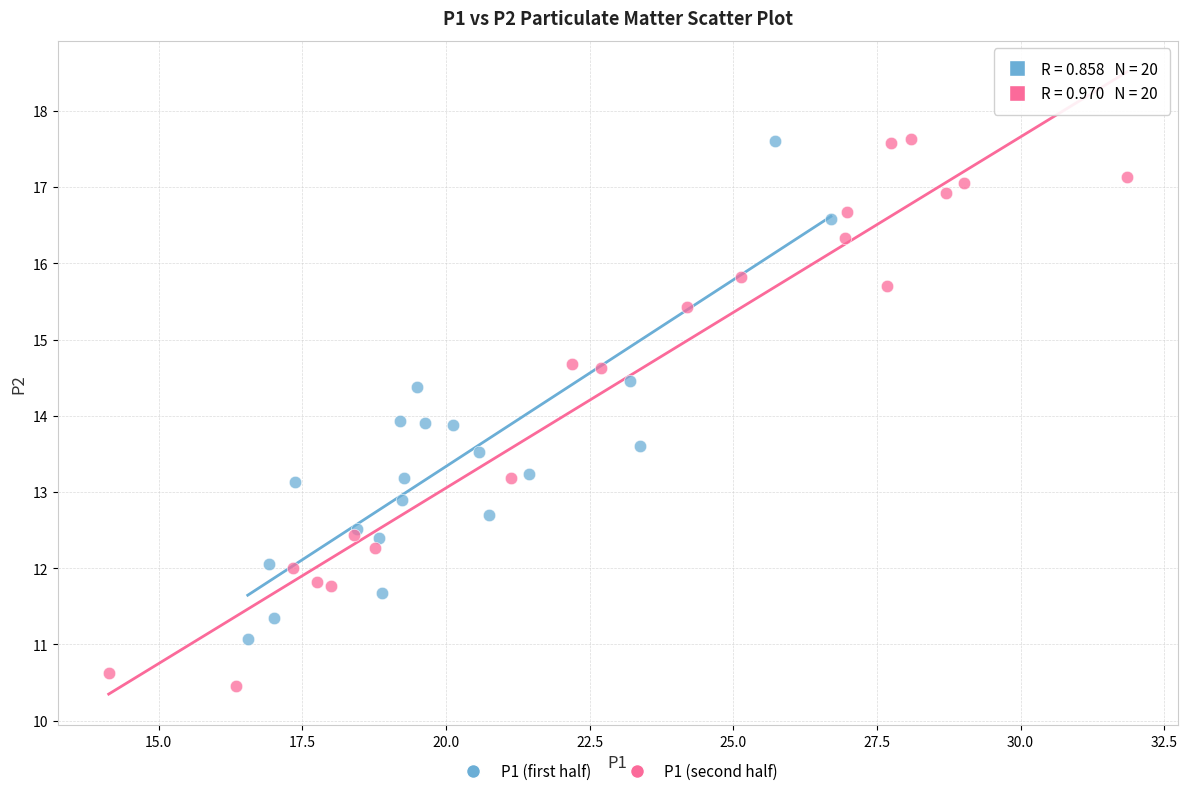

Which series reaches the minimum Y coordinate?

P1 (second half)